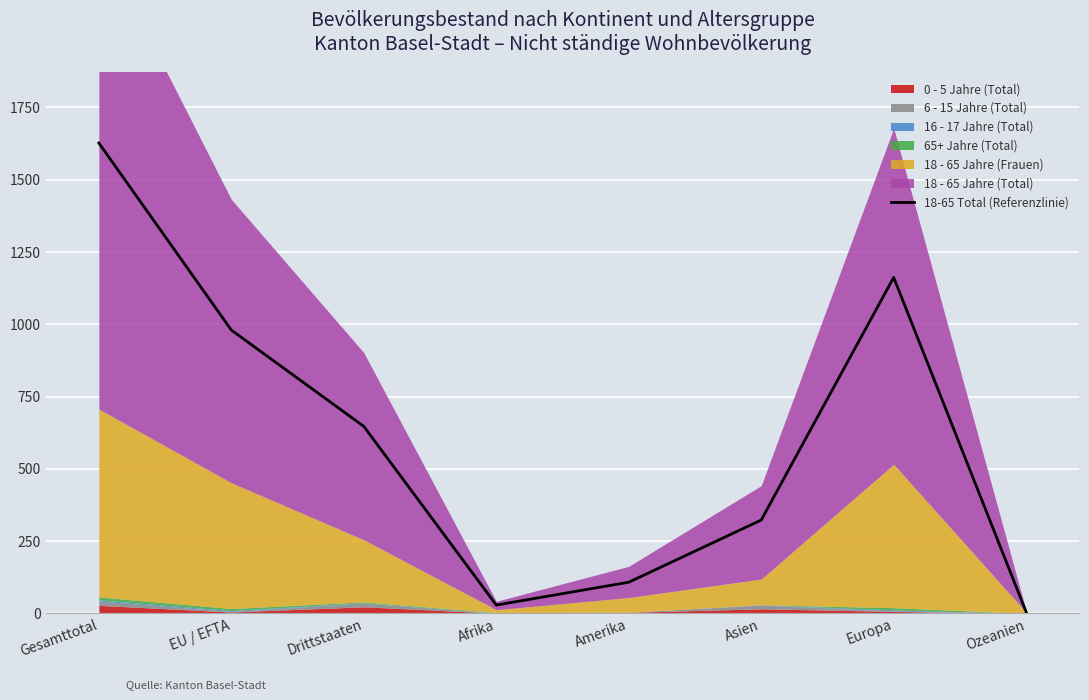

The value at Afrika is 29. True or false?

True